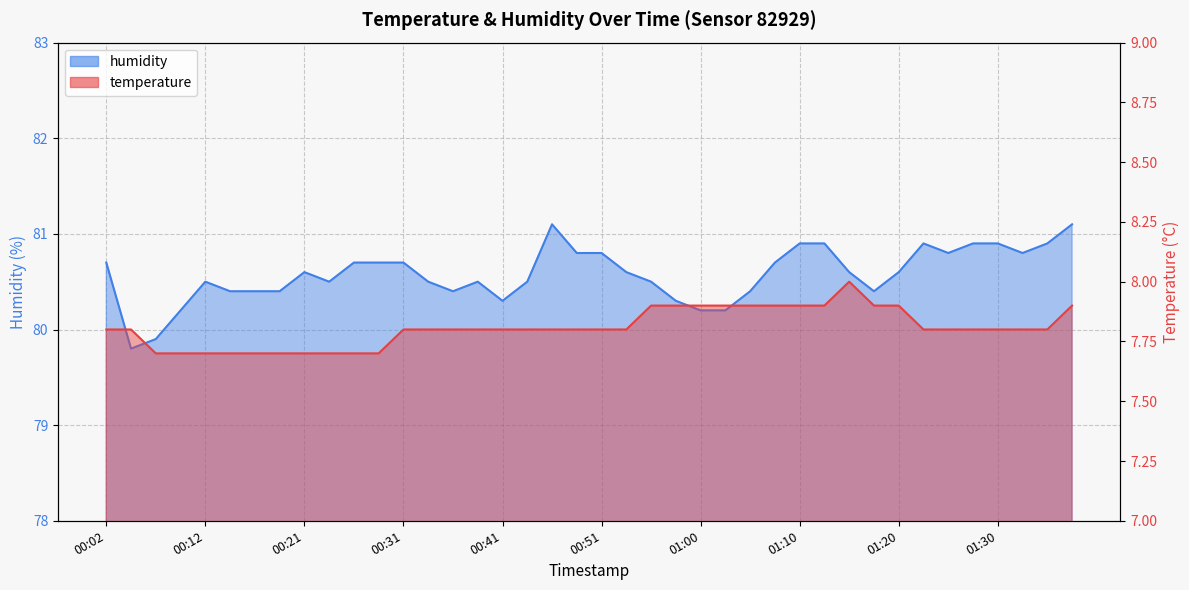

List the series in order of their peak value, lowest first.

temperature, humidity